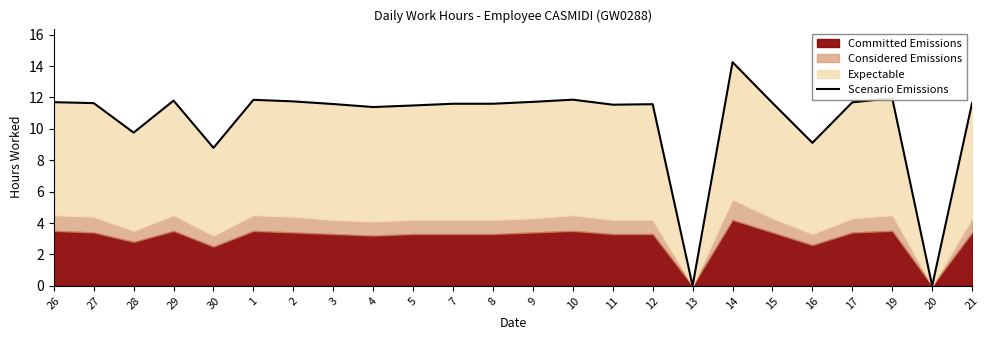

At which category does the chart reach its peak across all series?

14